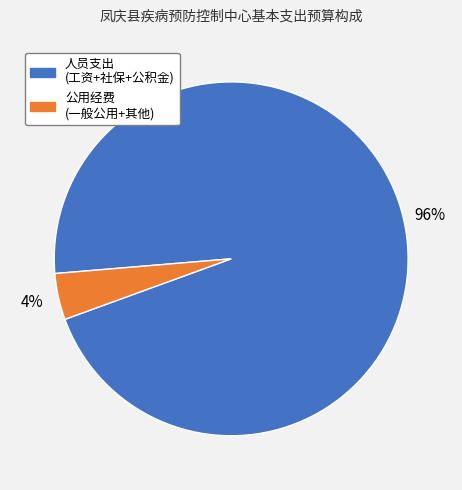

To the nearest percent, what is the average slice percentage?

50%